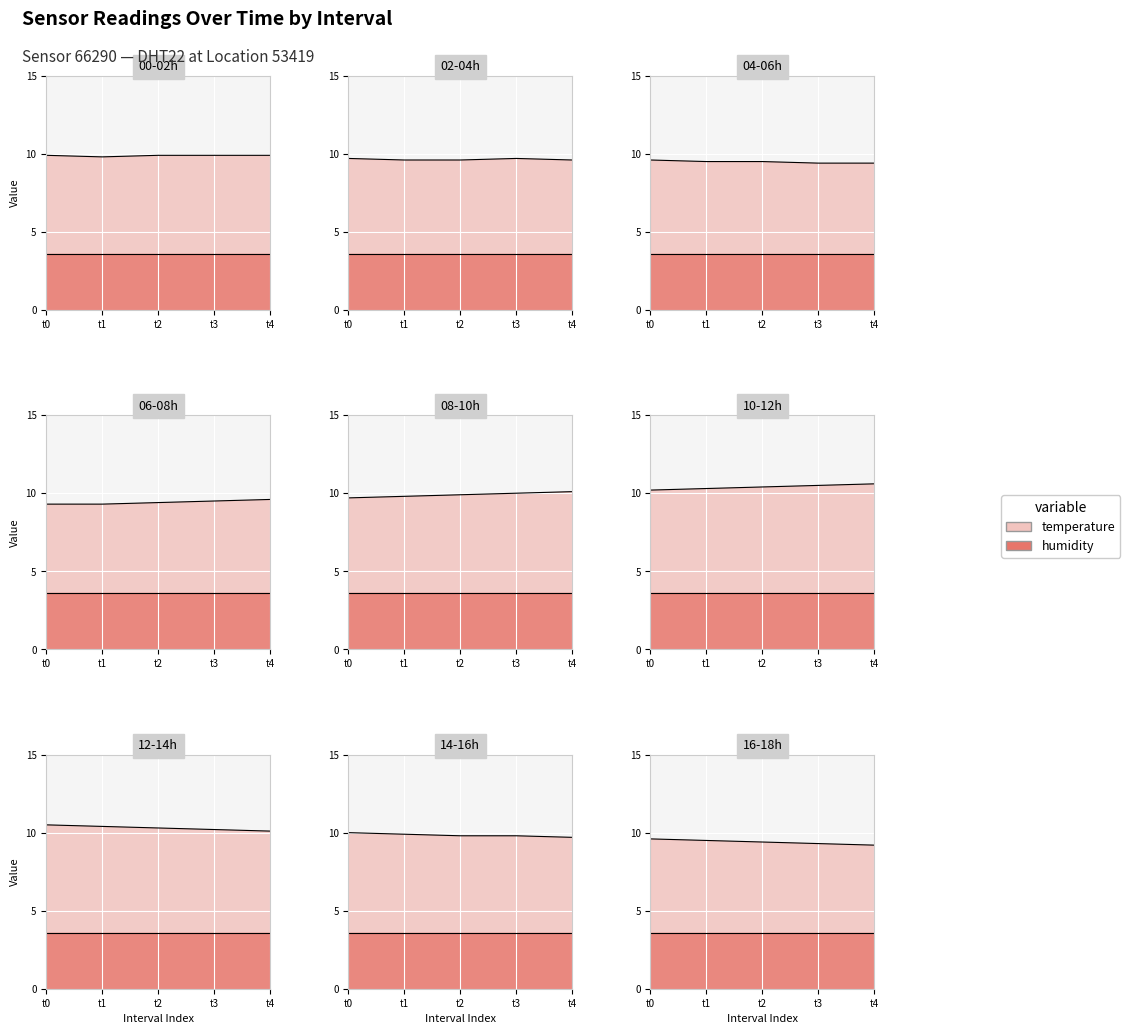

Is it true that humidity equals 6.1 at 04:00?

False